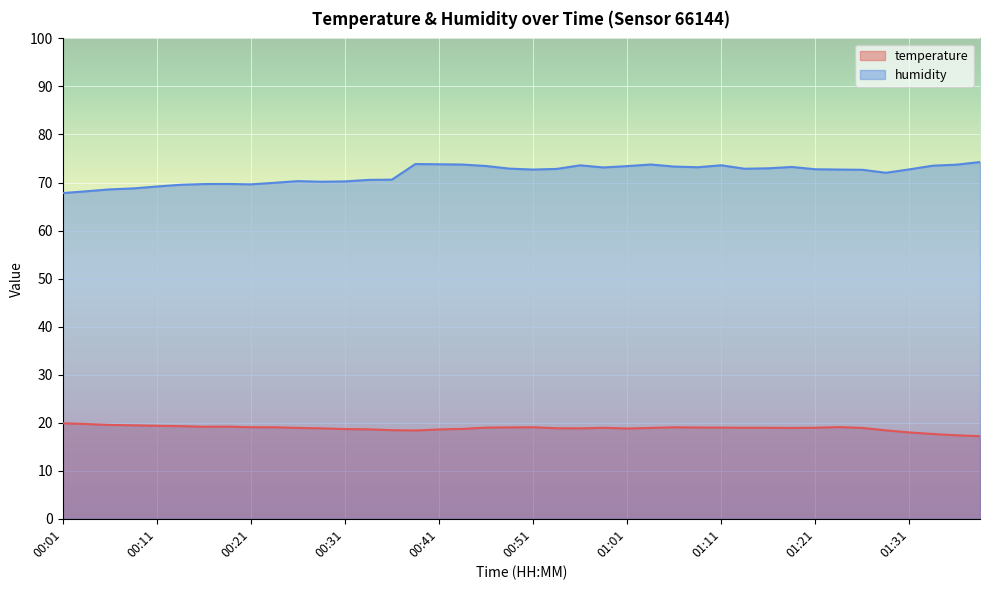

At which category does the chart reach its peak across all series?

01:39